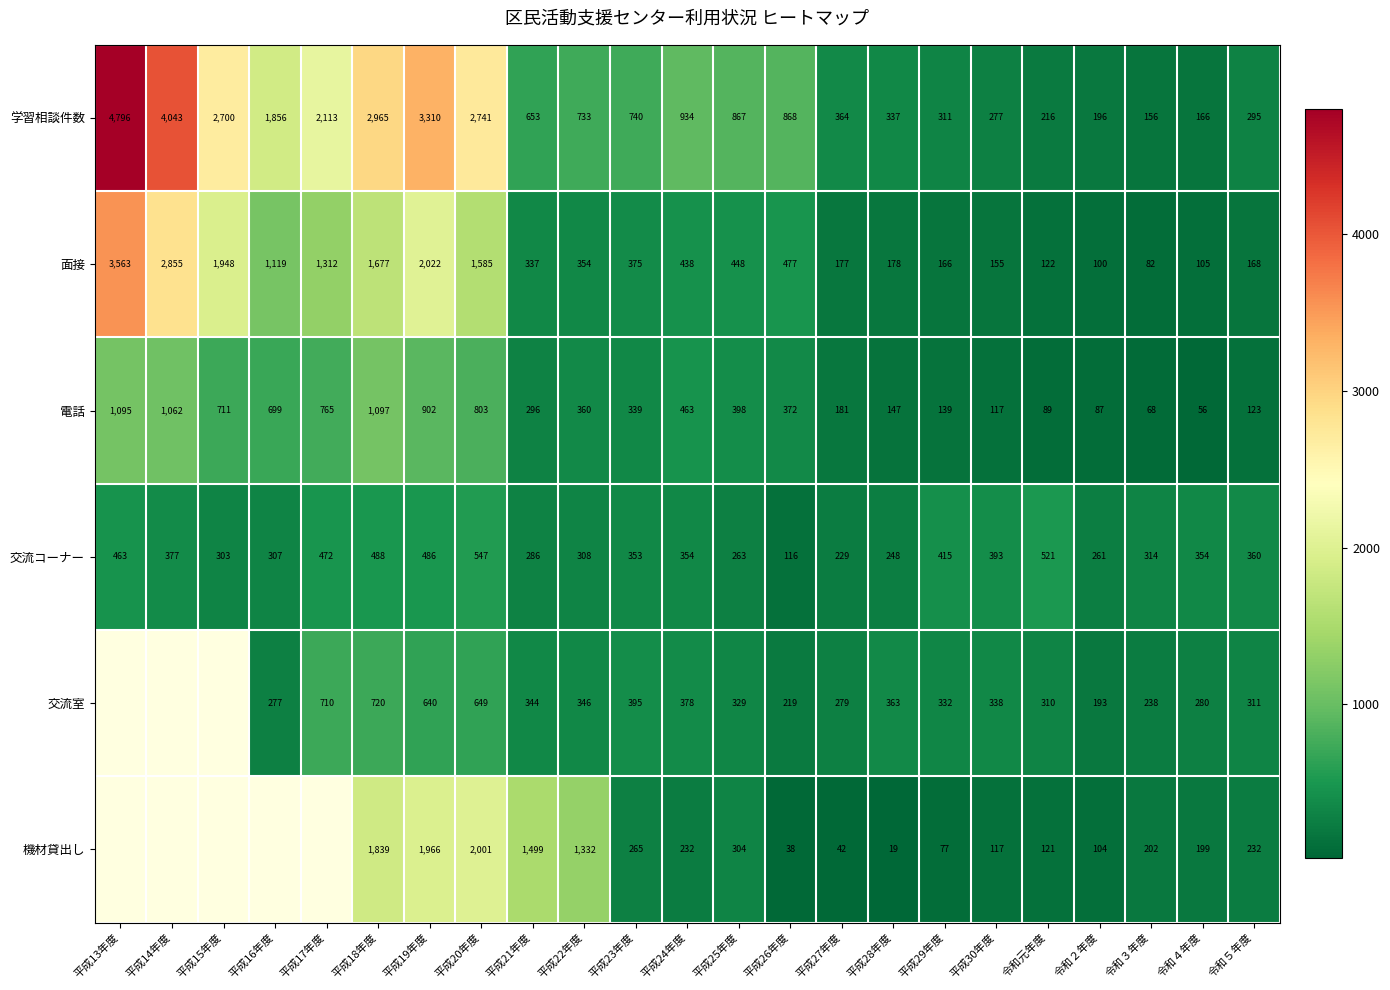

At how many categories does at least one series exceed 624?

14